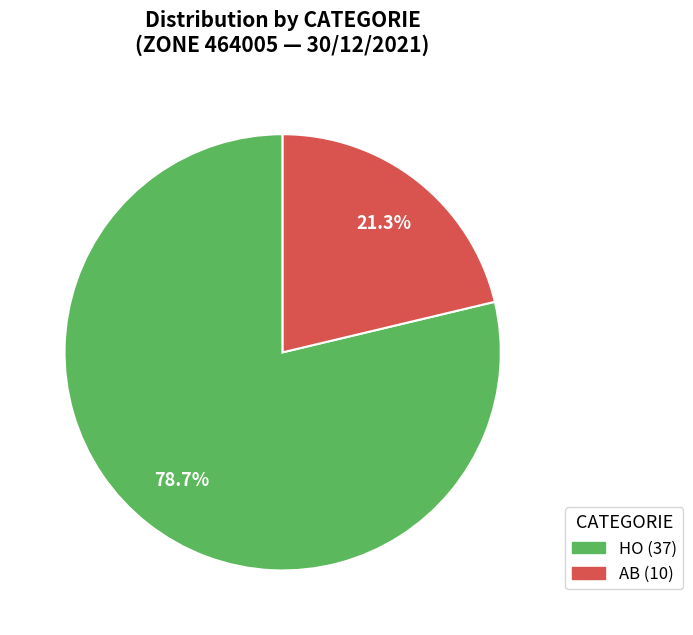

The HO slice represents 66% of the pie. True or false?

False